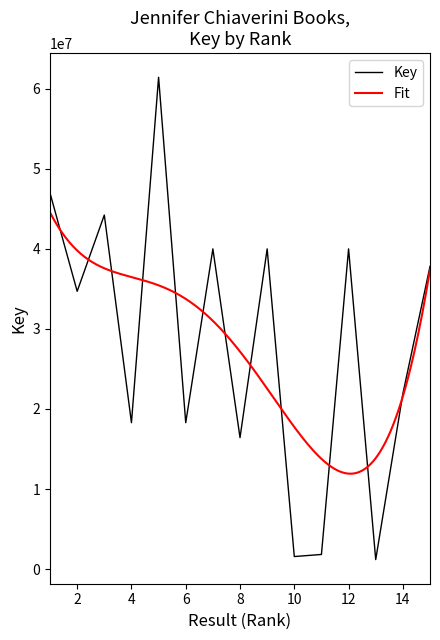

What is the change in value from 6 to 10?

-16713807